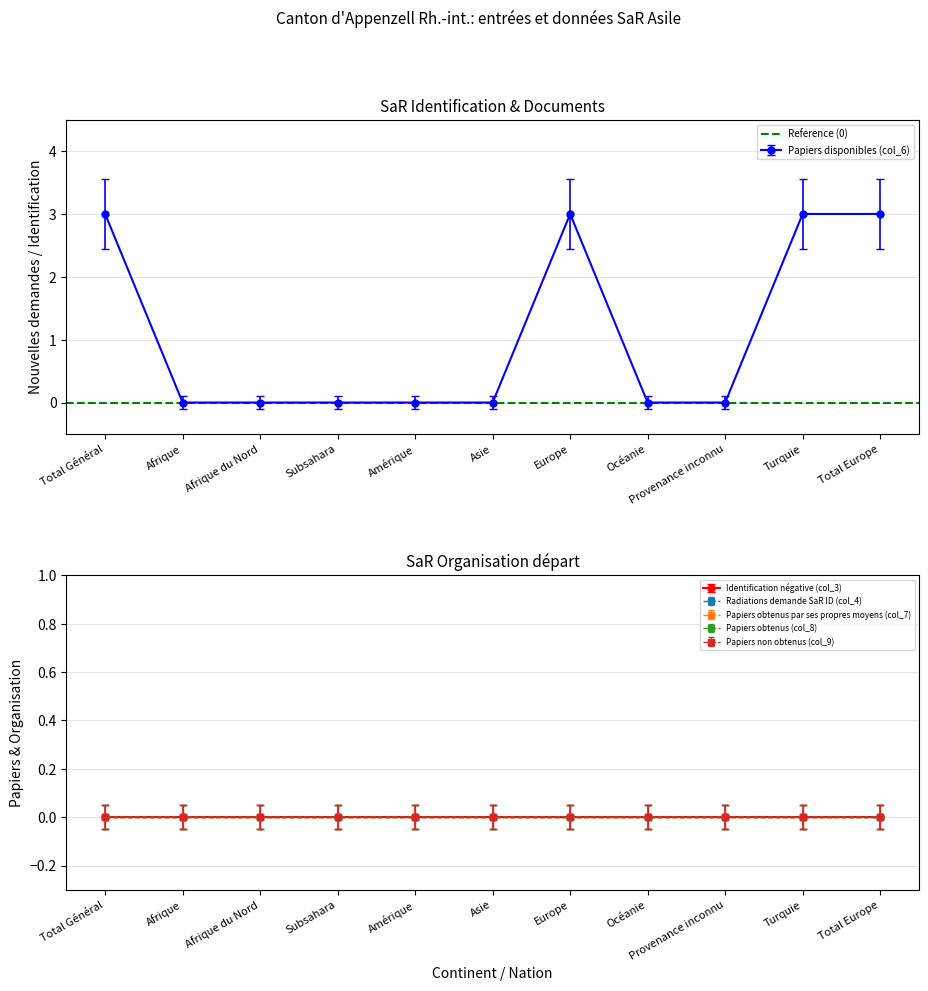

What position from the left is Océanie?

8